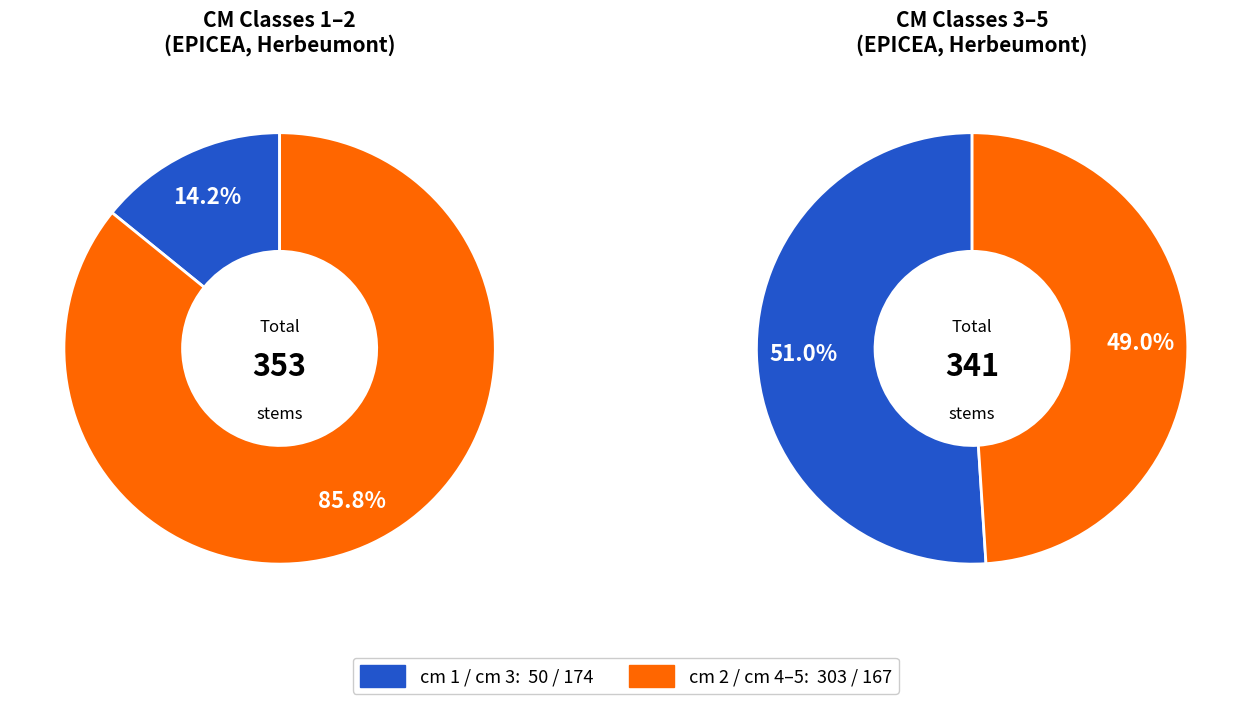

Is 1 the majority of the pie?

No